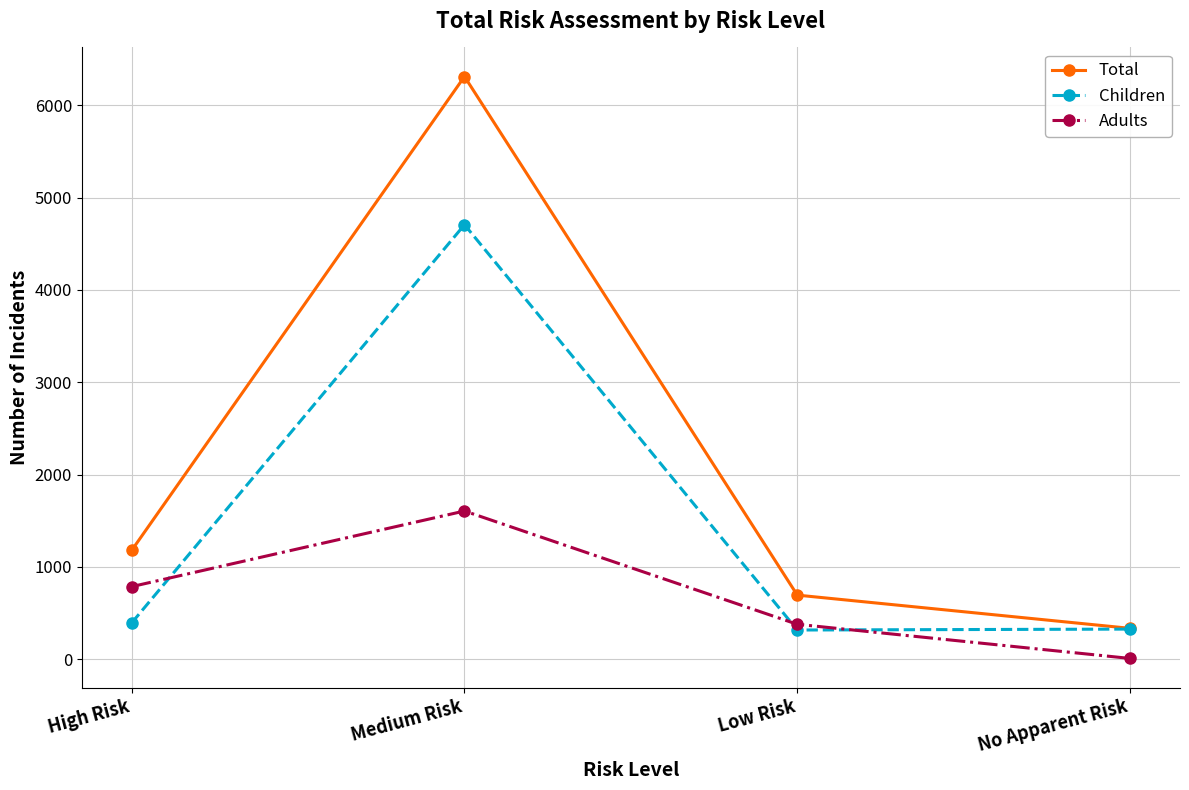

Is this an area chart (filled region under the line)?

No